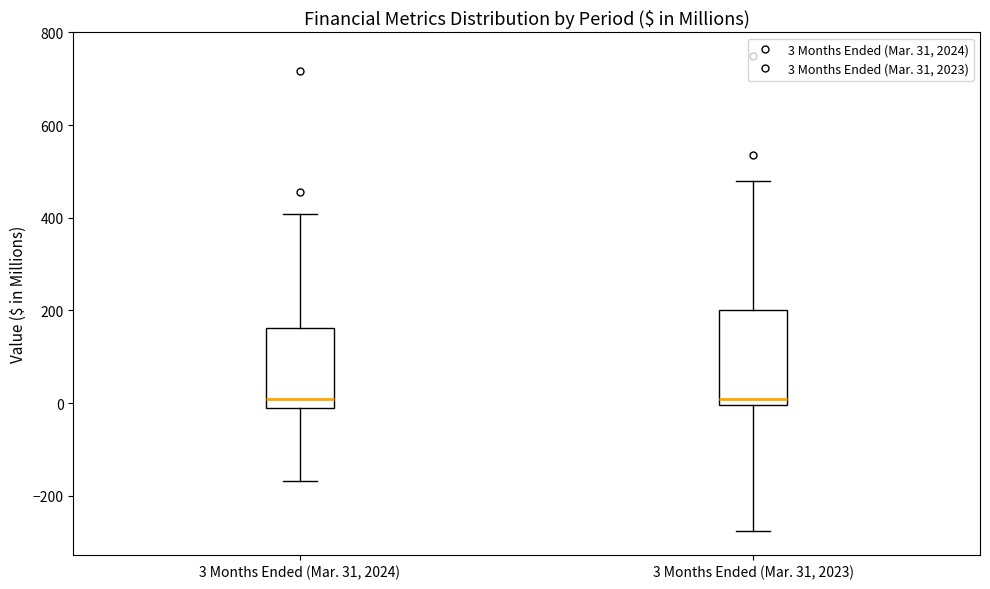

Comparing the boxes themselves (not the whiskers), which one is the tallest?

3 Months Ended (Mar. 31, 2023)